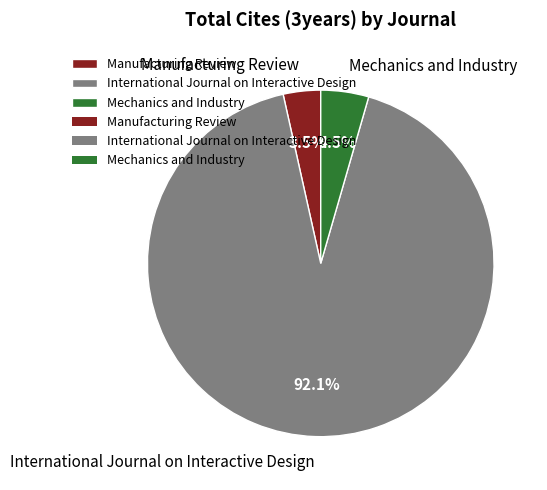

Which slice is the smallest?

Manufacturing Review